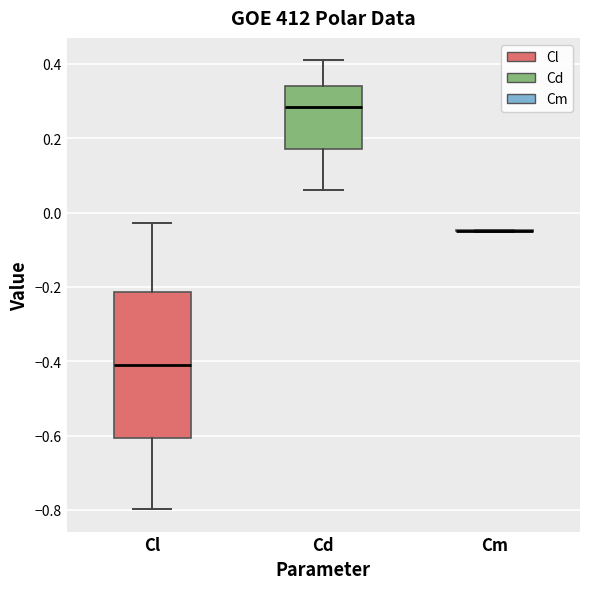

Reading left to right, read every box against the y-axis: the position of its median line, the range the box covers, and the ends of its whiskers. The values are not printed on the chart, so give them approximately, as read against the axis.

Cl: median -0.42, box -0.60 to -0.22, whiskers -0.80 to -0.02
Cd: median 0.28, box 0.18 to 0.34, whiskers 0.06 to 0.40
Cm: box collapsed to a line at -0.04, whiskers -0.06 to -0.04